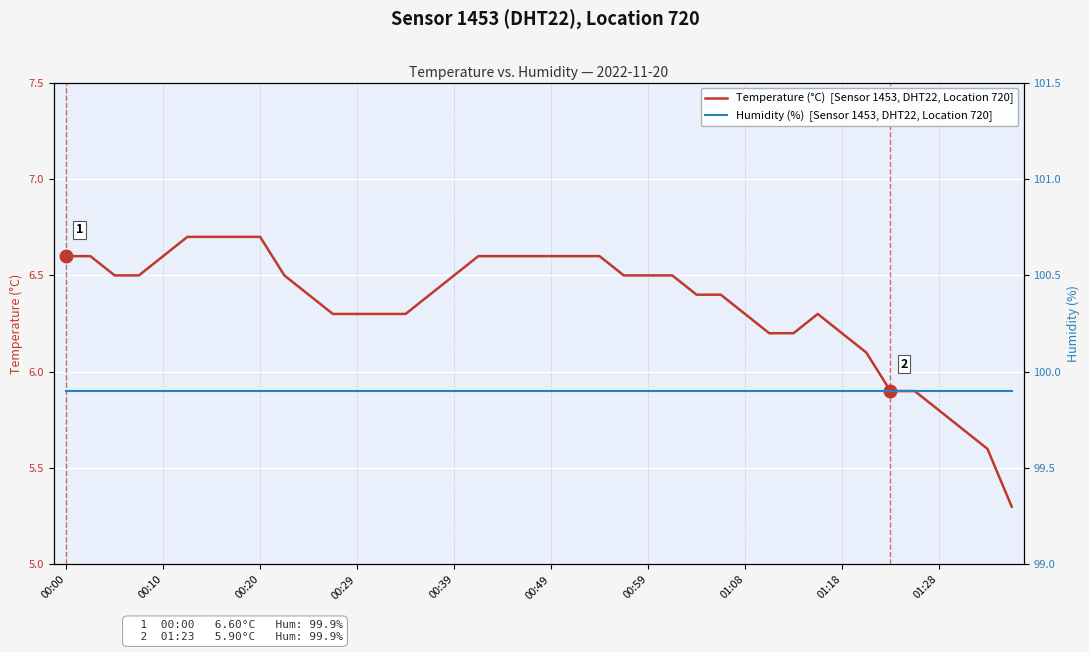

Reading left to right, transcribe all the data shown in this chart.

Temperature (°C)  [Sensor 1453, DHT22, Location 720]: 6.6	6.6	6.5	6.5	6.6	6.7	6.7	6.7	6.7	6.5	6.4	6.3	6.3	6.3	6.3	6.4	6.5	6.6	6.6	6.6	6.6	6.6	6.6	6.5	6.5	6.5	6.4	6.4	6.3	6.2	6.2	6.3	6.2	6.1	5.9	5.9	5.8	5.7	5.6	5.3
Humidity (%)  [Sensor 1453, DHT22, Location 720]: 99.9	99.9	99.9	99.9	99.9	99.9	99.9	99.9	99.9	99.9	99.9	99.9	99.9	99.9	99.9	99.9	99.9	99.9	99.9	99.9	99.9	99.9	99.9	99.9	99.9	99.9	99.9	99.9	99.9	99.9	99.9	99.9	99.9	99.9	99.9	99.9	99.9	99.9	99.9	99.9